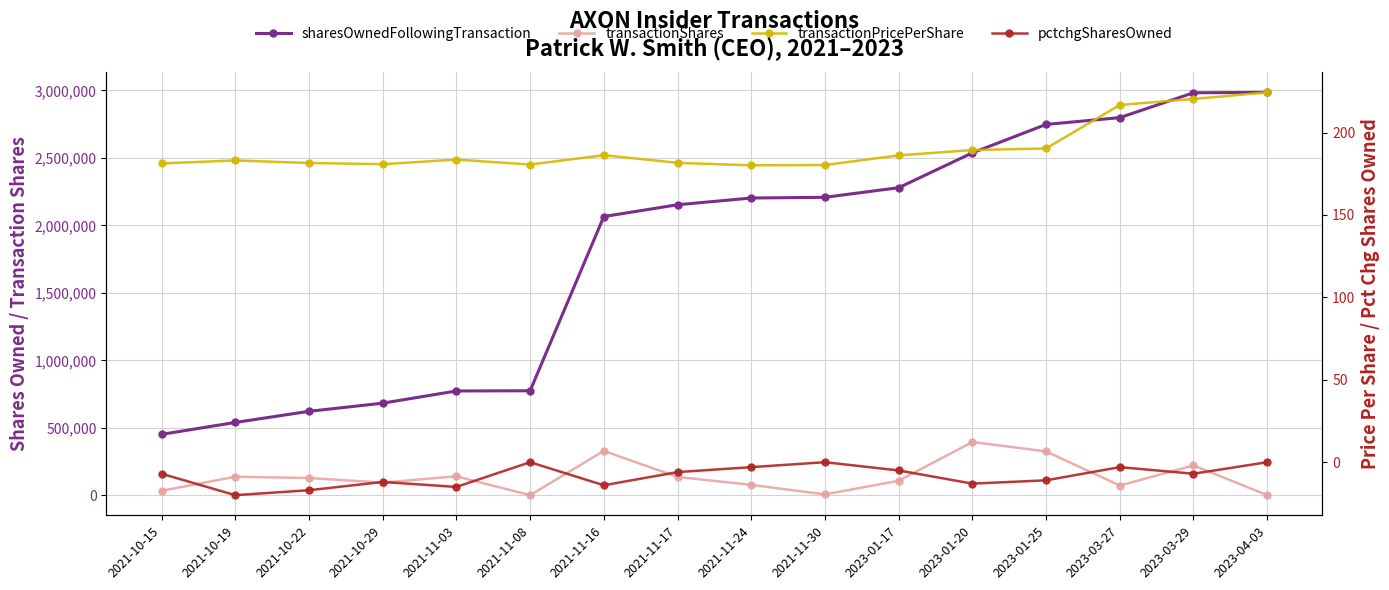

Rank the series by their maximum value, from highest to lowest.

sharesOwnedFollowingTransaction, transactionShares, transactionPricePerShare, pctchgSharesOwned